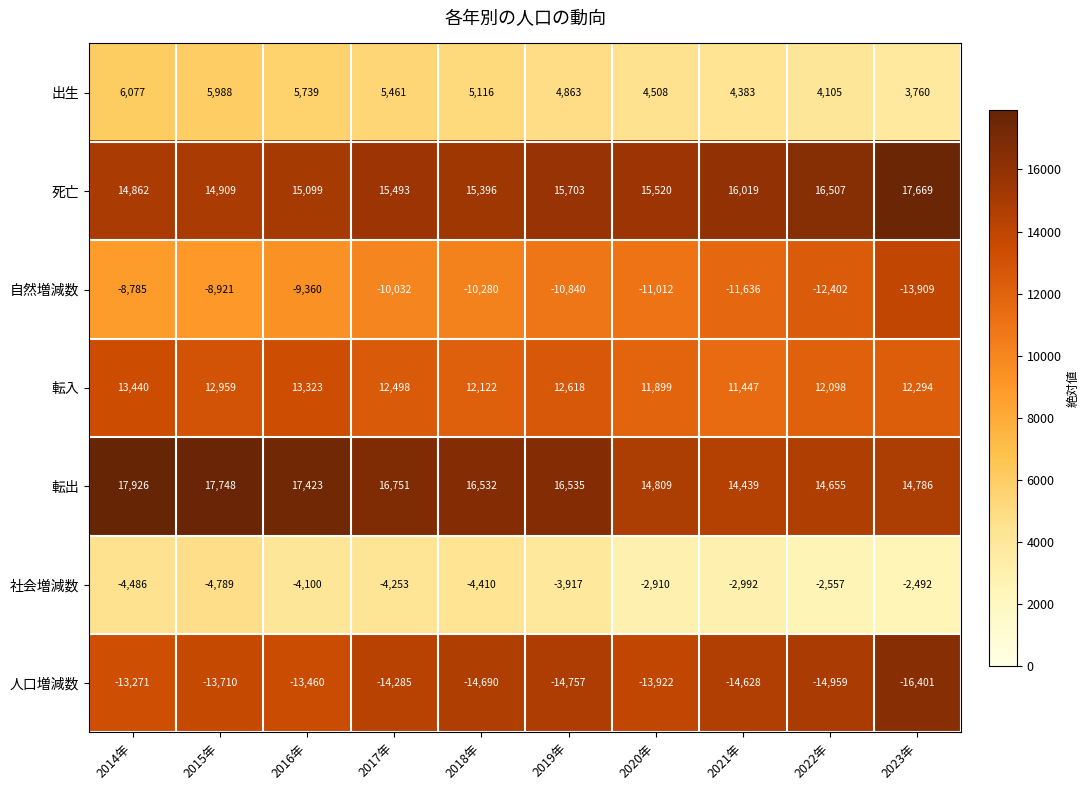

Between 2015年 and 2018年, which series saw the biggest shift?

自然増減数